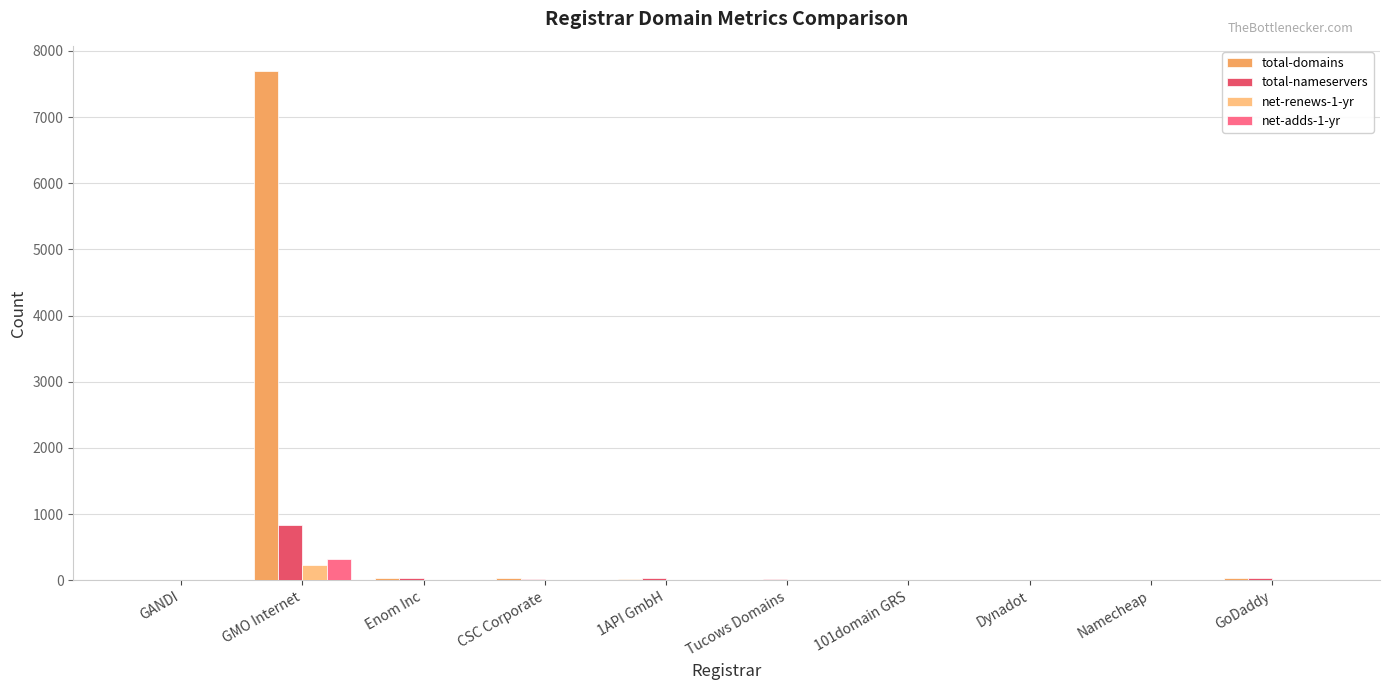

Count the number of data series in this chart.

4